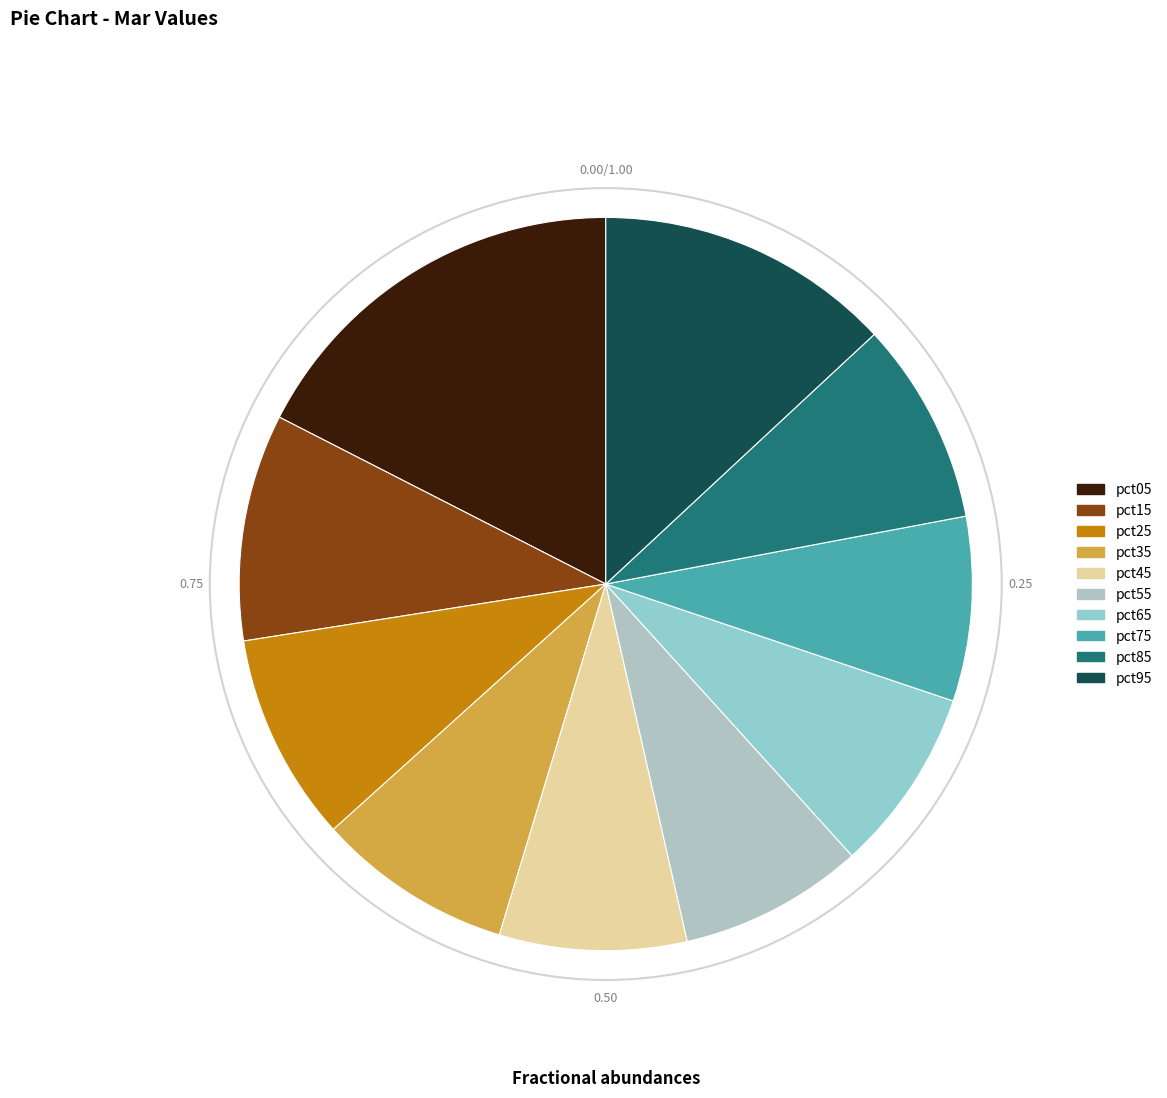

How many slices are in this pie chart?

10